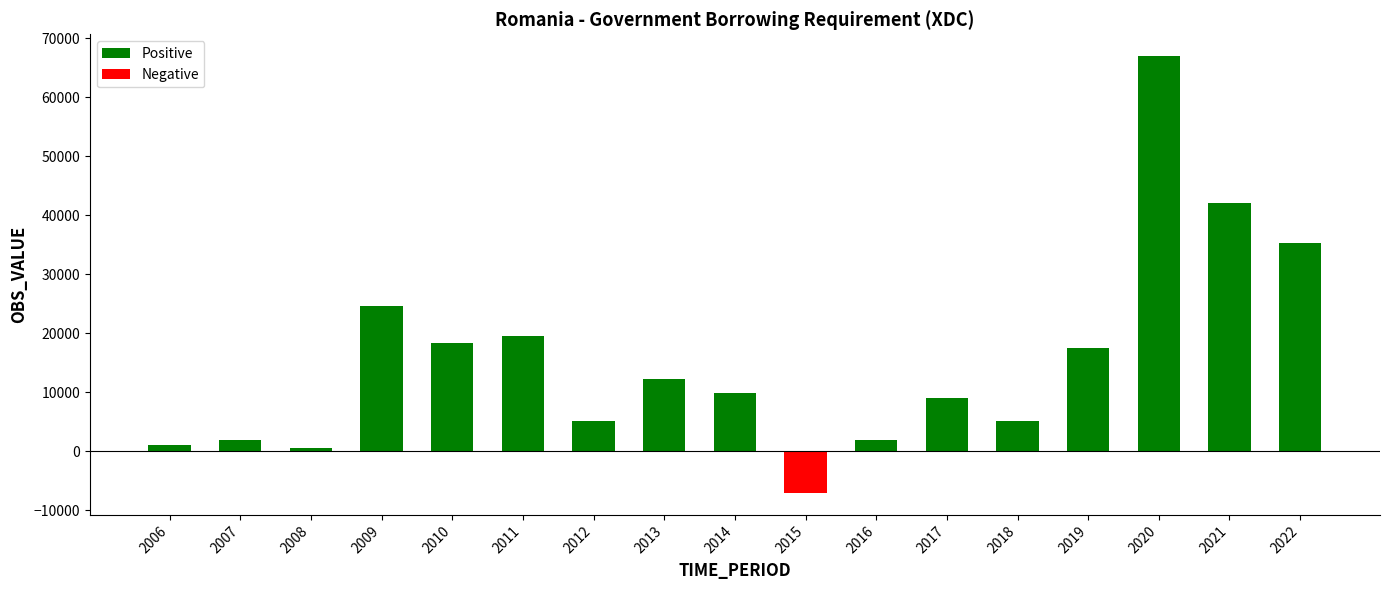

What is the value of the 11th bar from the left?

1947.2